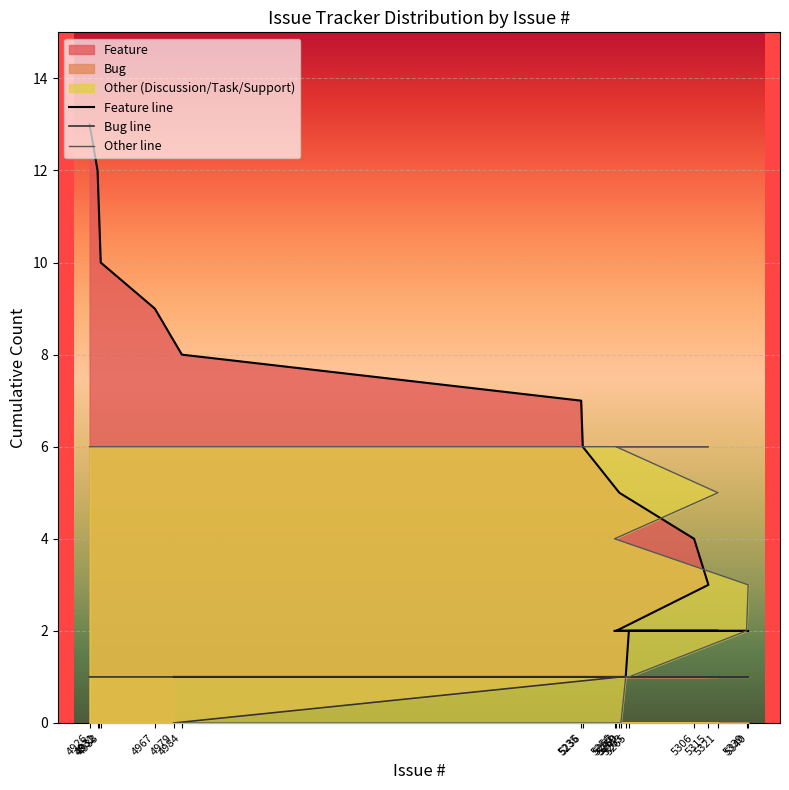

Is the value of Other line at 5306 greater than the value of Feature line at 4932?

No